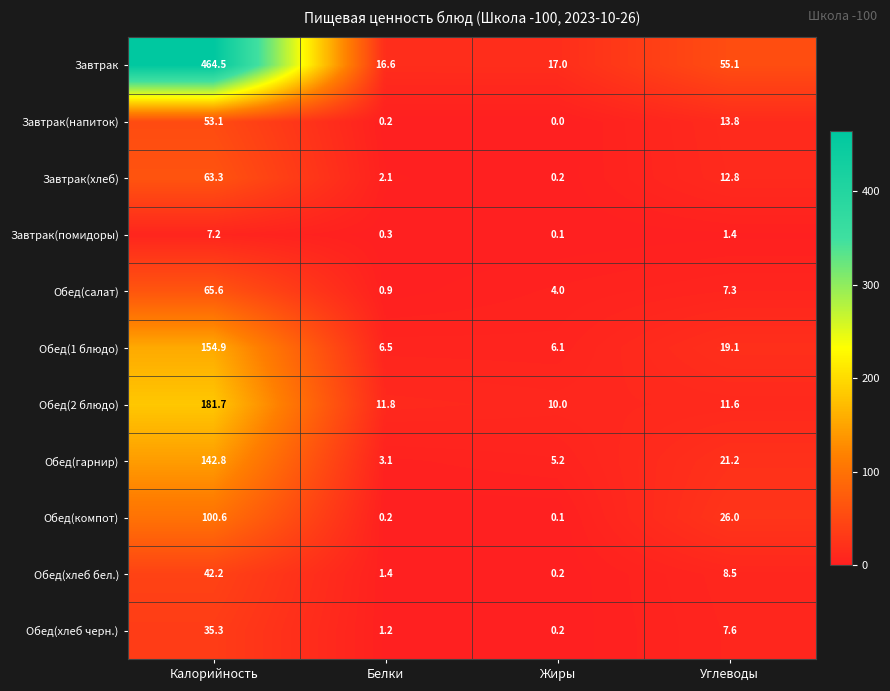

Is it true that Завтрак(хлеб) equals 5.0 at Углеводы?

False